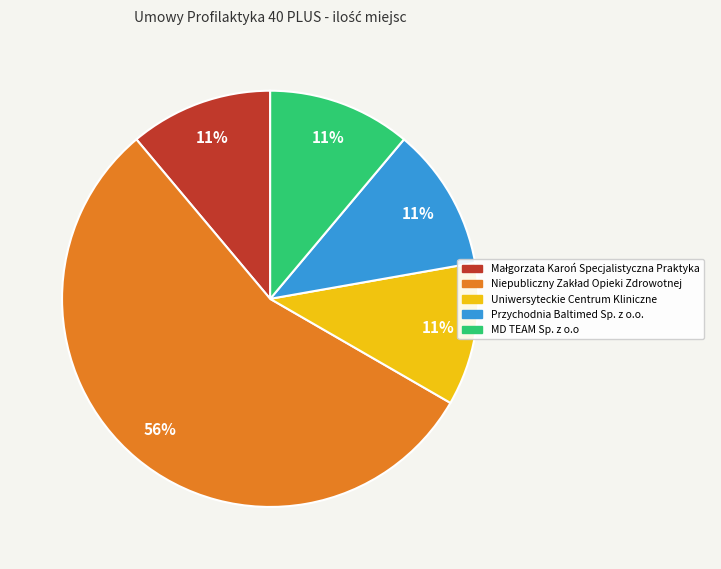

To the nearest percent, what is the average slice percentage?

20%